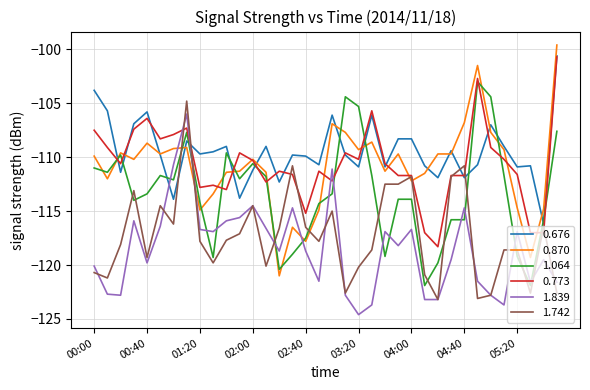

Which series ends up on top after the final intersection of 1.839 and 0.676?

0.676